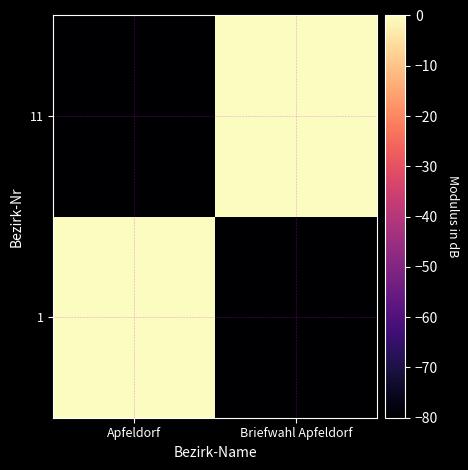

Which series has the largest range (max minus min)?

1